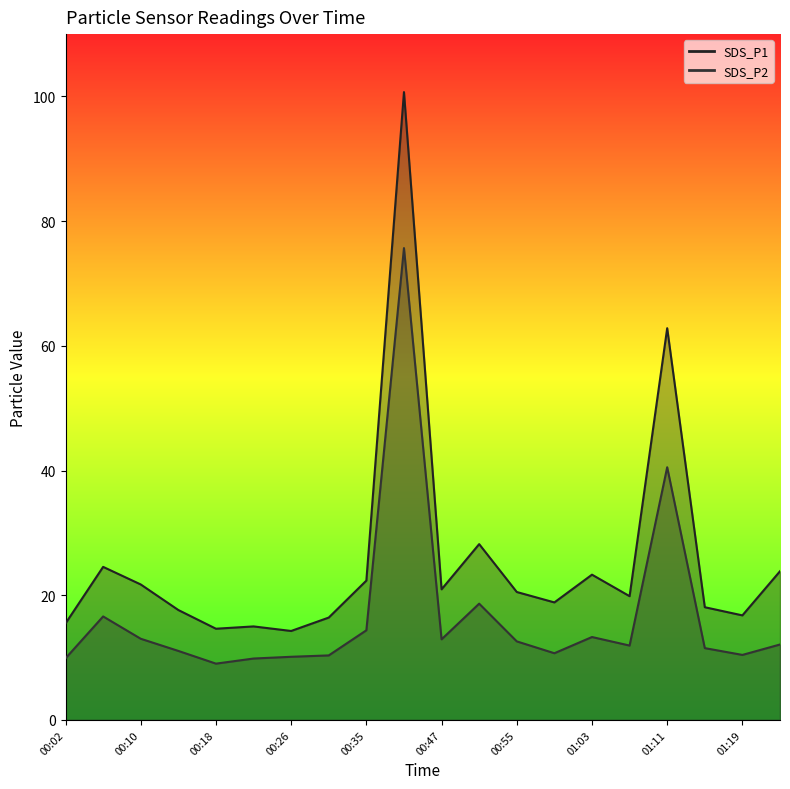

Between 01:03 and 01:11, which is larger?

01:11